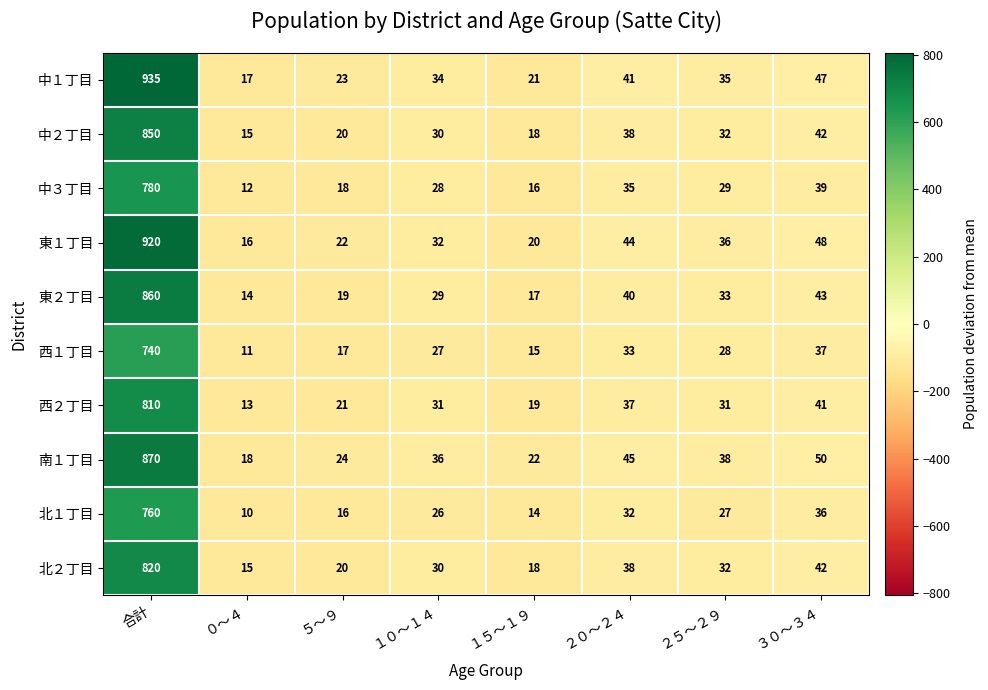

Which series has the largest total across all categories?

中１丁目